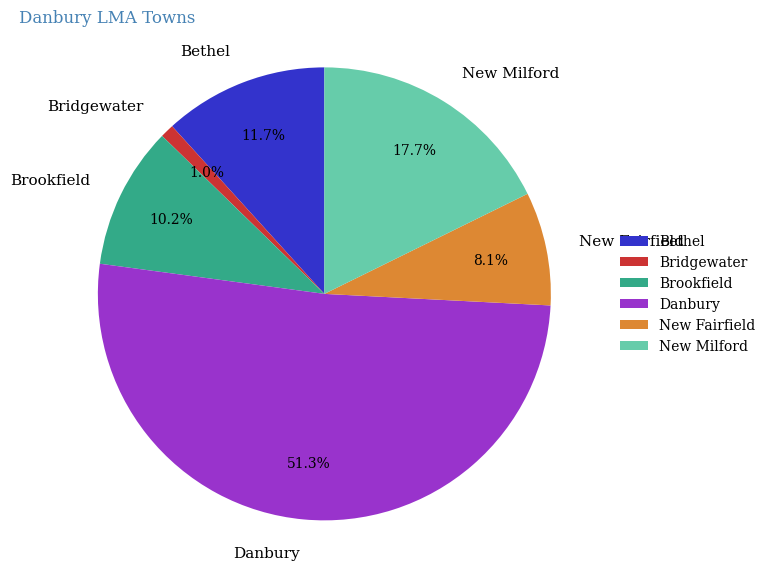

Is there a majority slice in this chart?

Yes